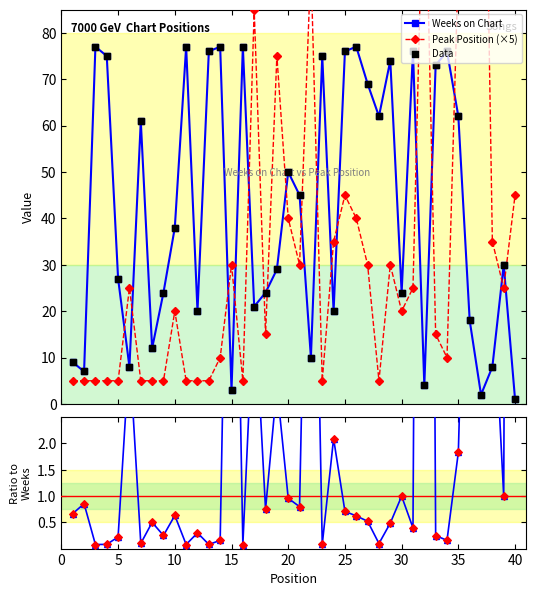

True or false: Weeks on Chart has more than 2 points higher than both neighbors.

True